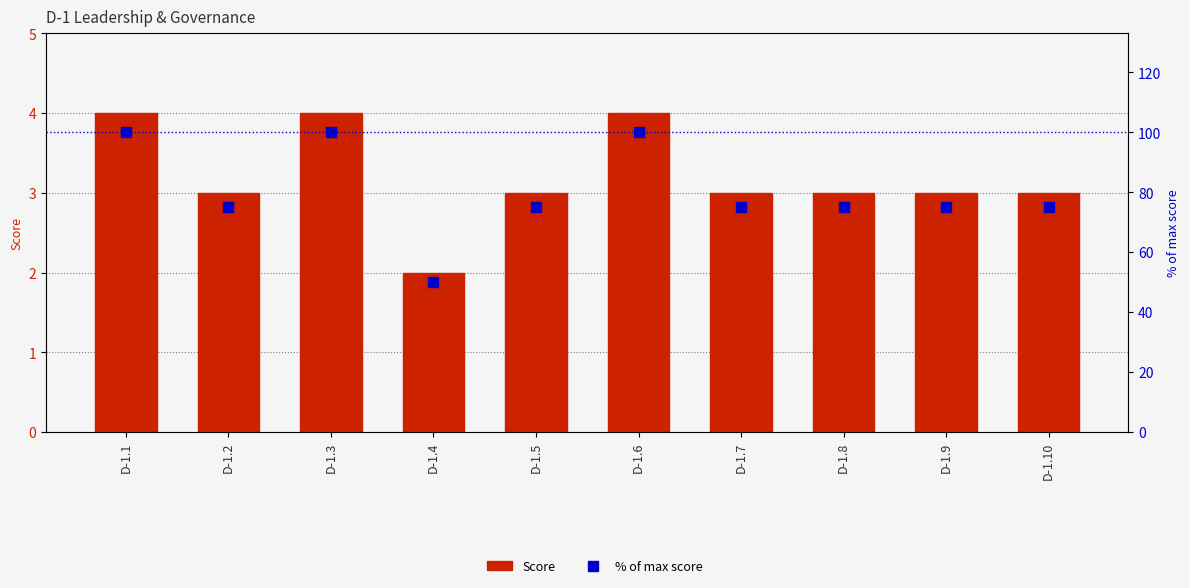

What is the average value of the Score series?

3